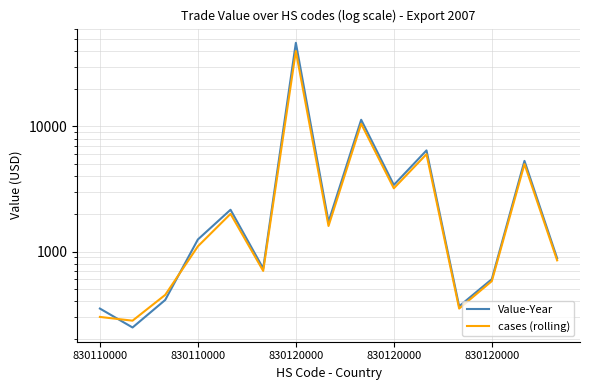

How many data points does each series have?

15